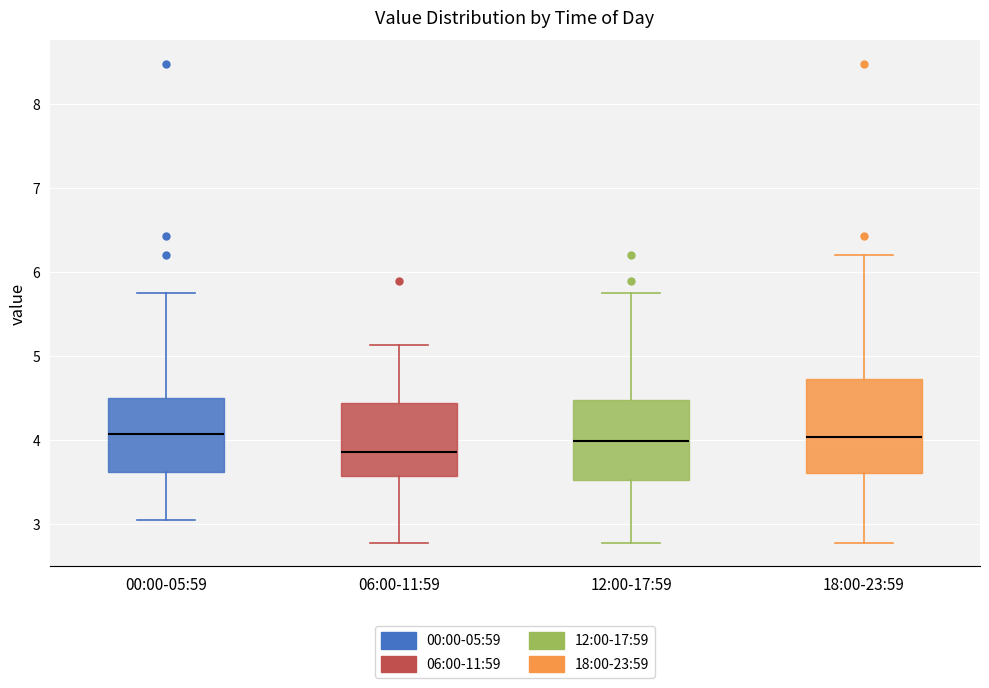

Which box's median line is the lowest?

06:00-11:59